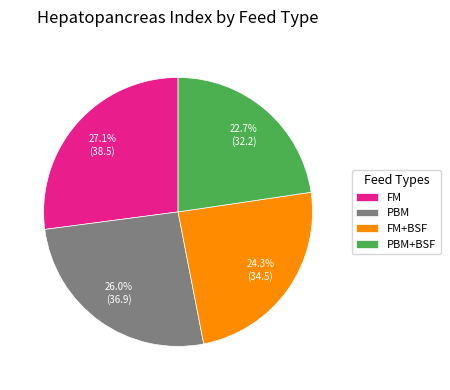

The FM slice represents 27% of the pie. True or false?

True